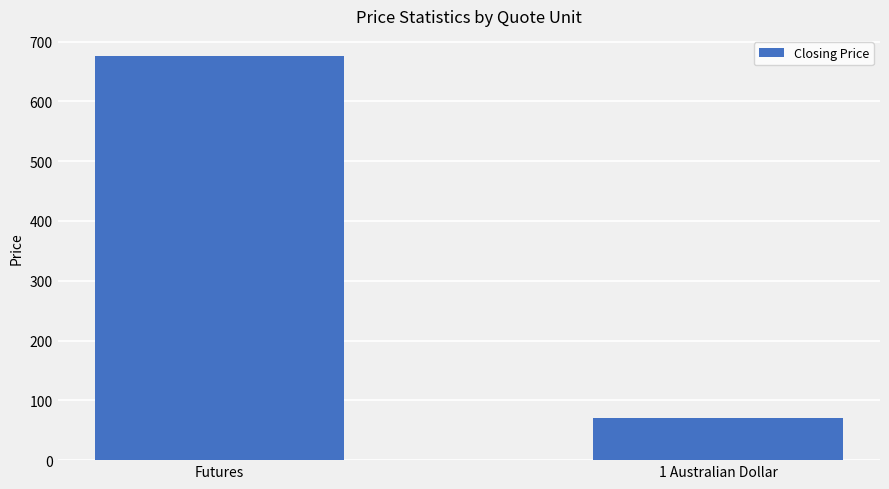

Does the chart contain stacked bars?

No